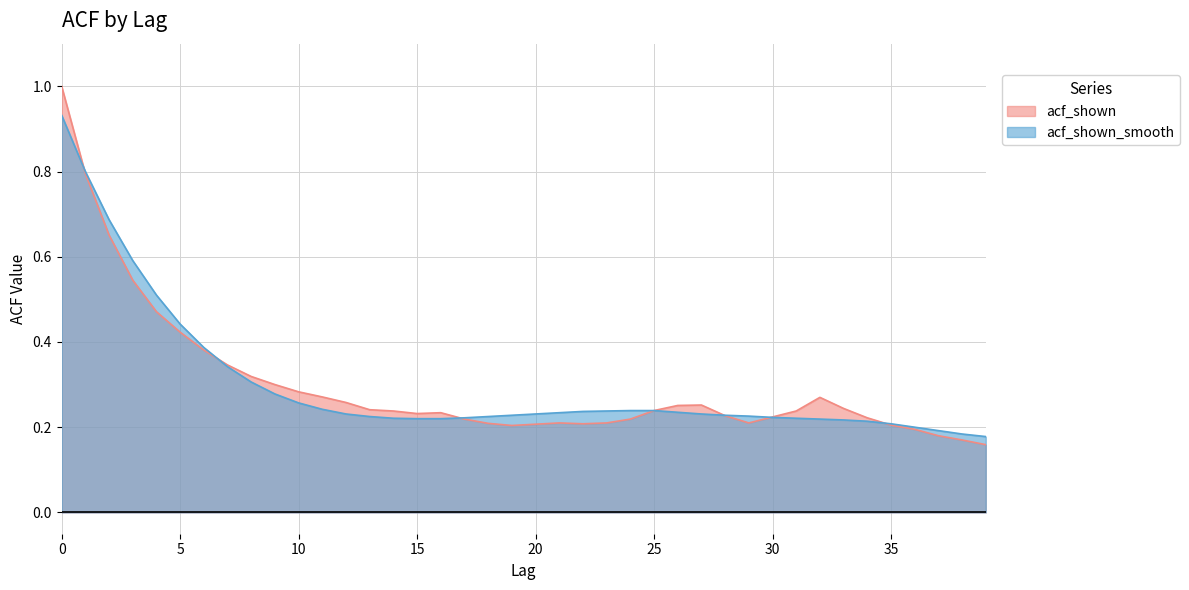

What are all the series names shown in the legend?

acf_shown, acf_shown_smooth